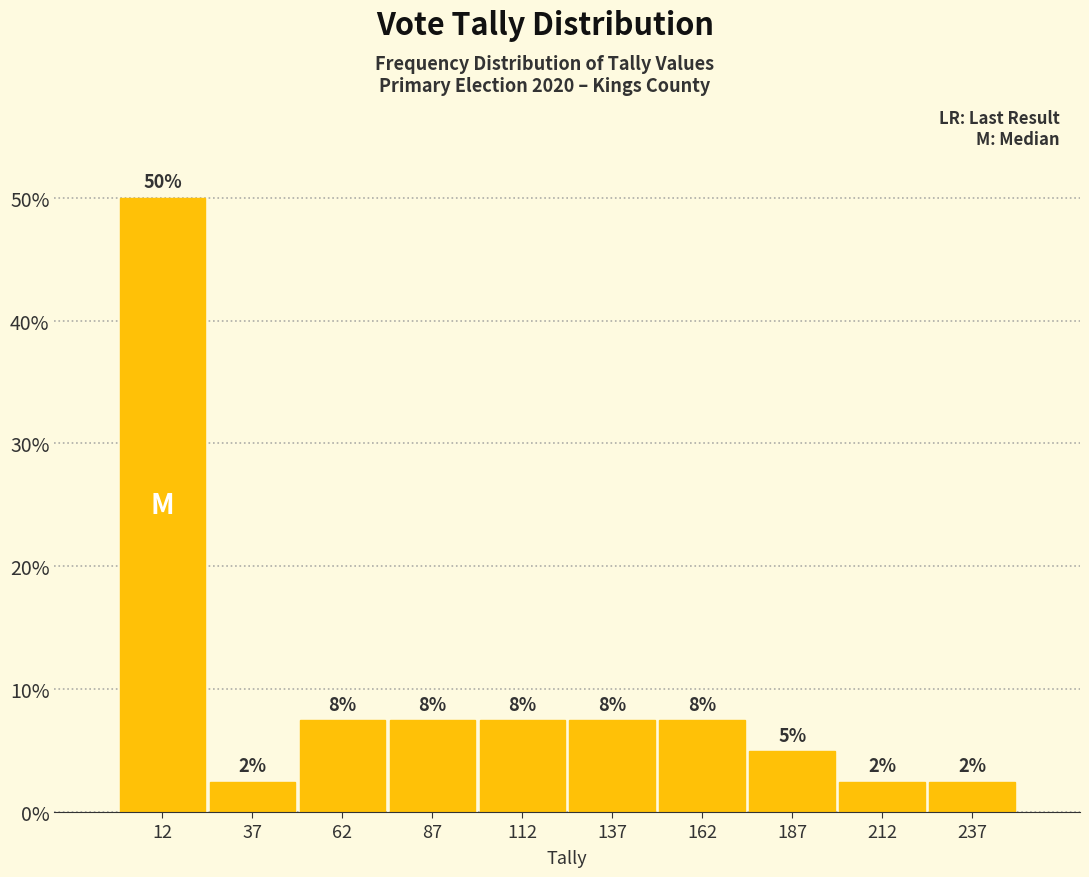

Does the chart contain any negative values?

No